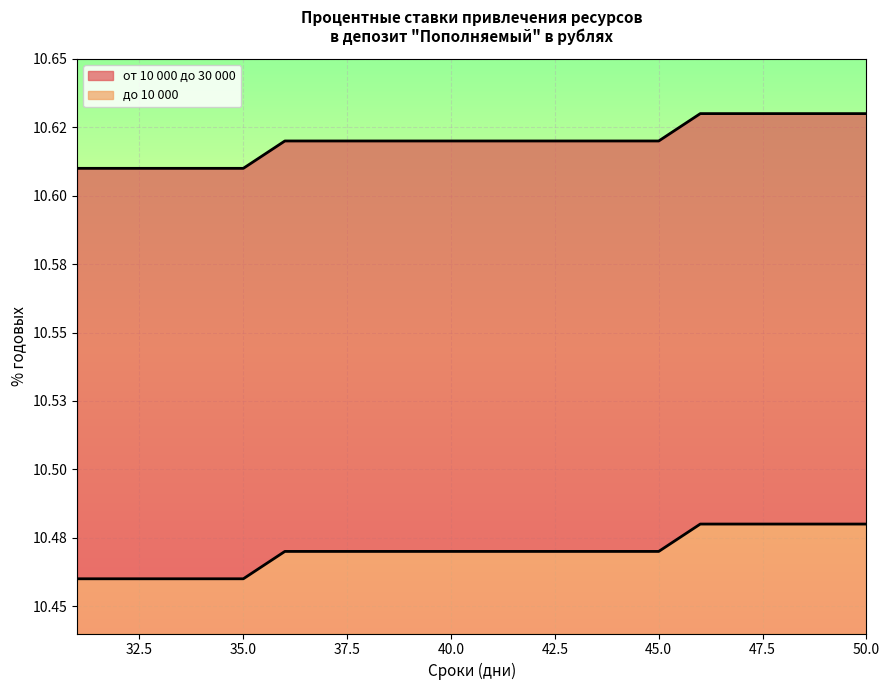

Reading left to right, what are all the values shown in this chart?

от 10 000 до 30 000: 10.6	10.6	10.6	10.6	10.6	10.6	10.6	10.6	10.6	10.6	10.6	10.6	10.6	10.6	10.6	10.6	10.6	10.6	10.6	10.6
до 10 000: 10.5	10.5	10.5	10.5	10.5	10.5	10.5	10.5	10.5	10.5	10.5	10.5	10.5	10.5	10.5	10.5	10.5	10.5	10.5	10.5